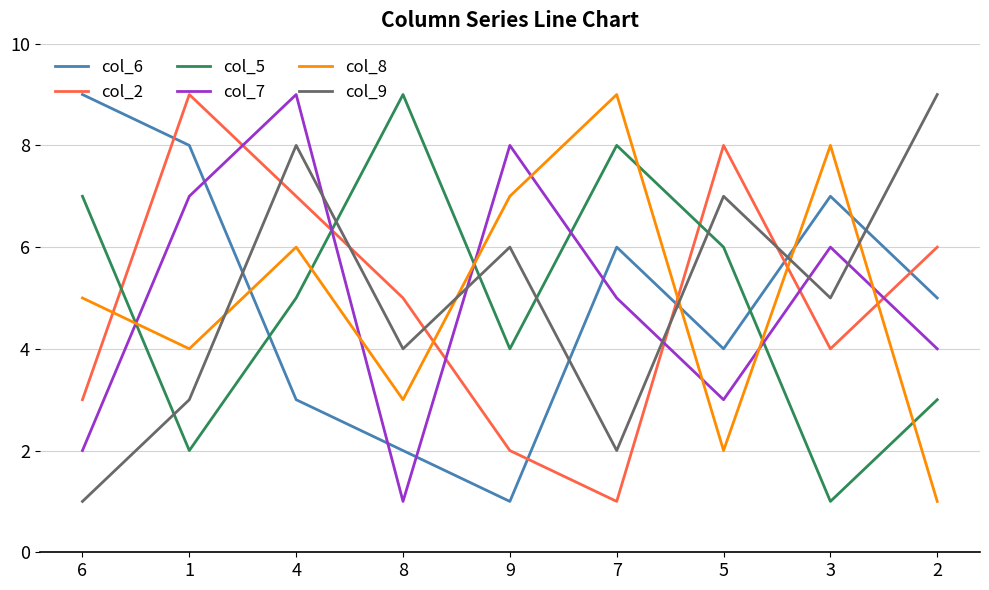

At which category does col_7 reach its first local valley?

8